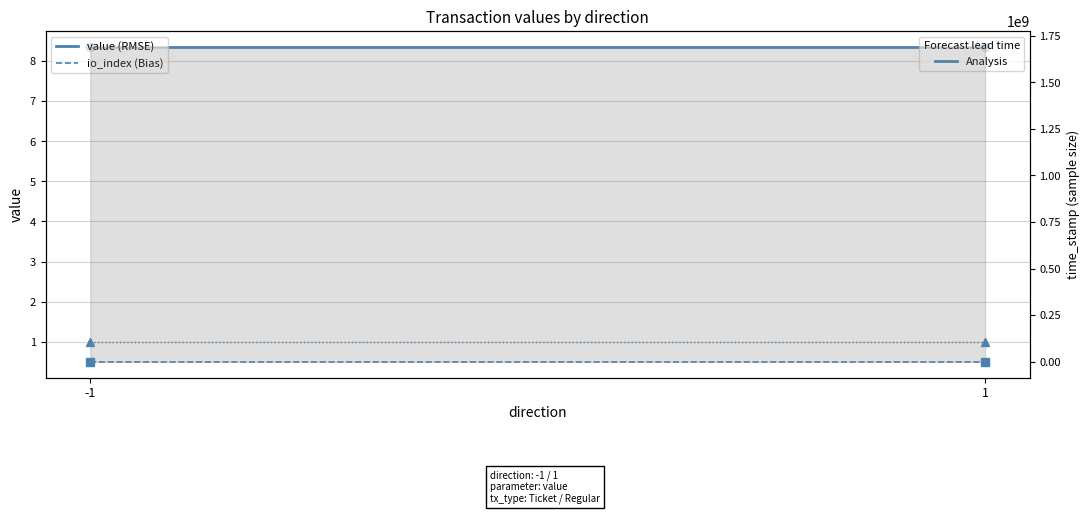

True or false: io_index has a value of 0.5 at 1.

True